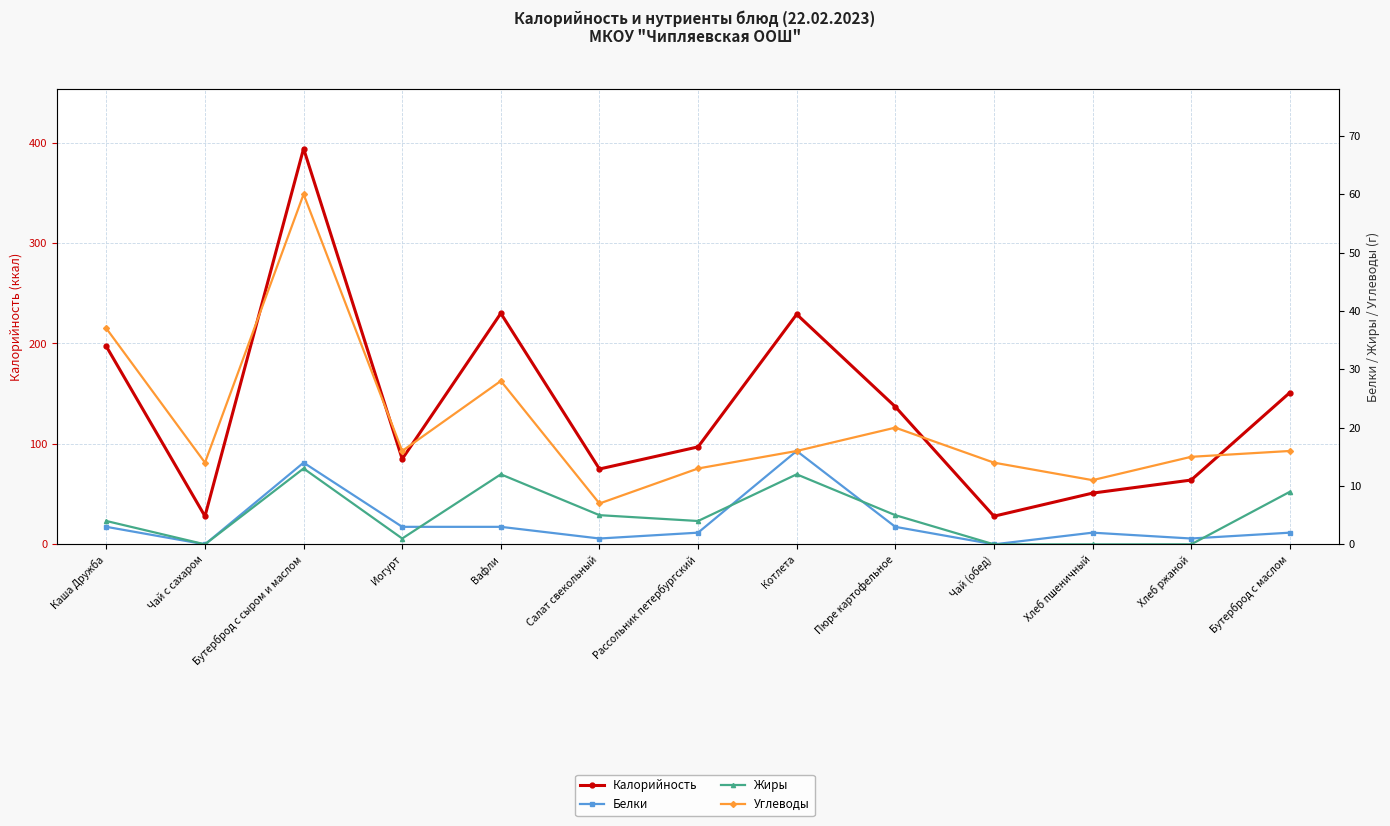

At which category is the sum across all series the highest?

Бутерброд с сыром и маслом